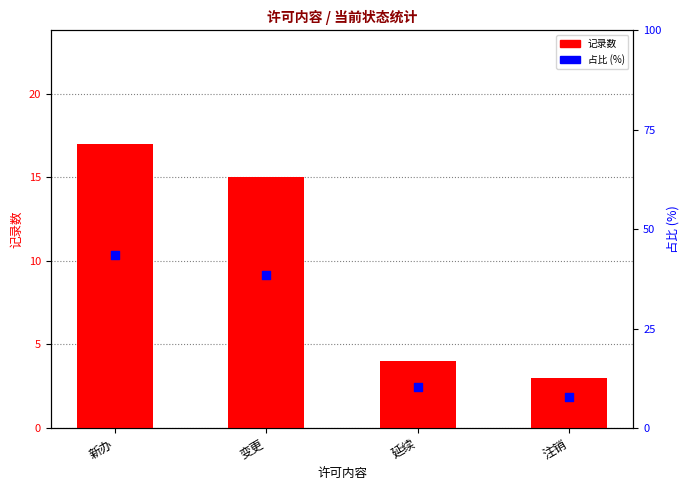

At which category is the sum across all series the highest?

新办